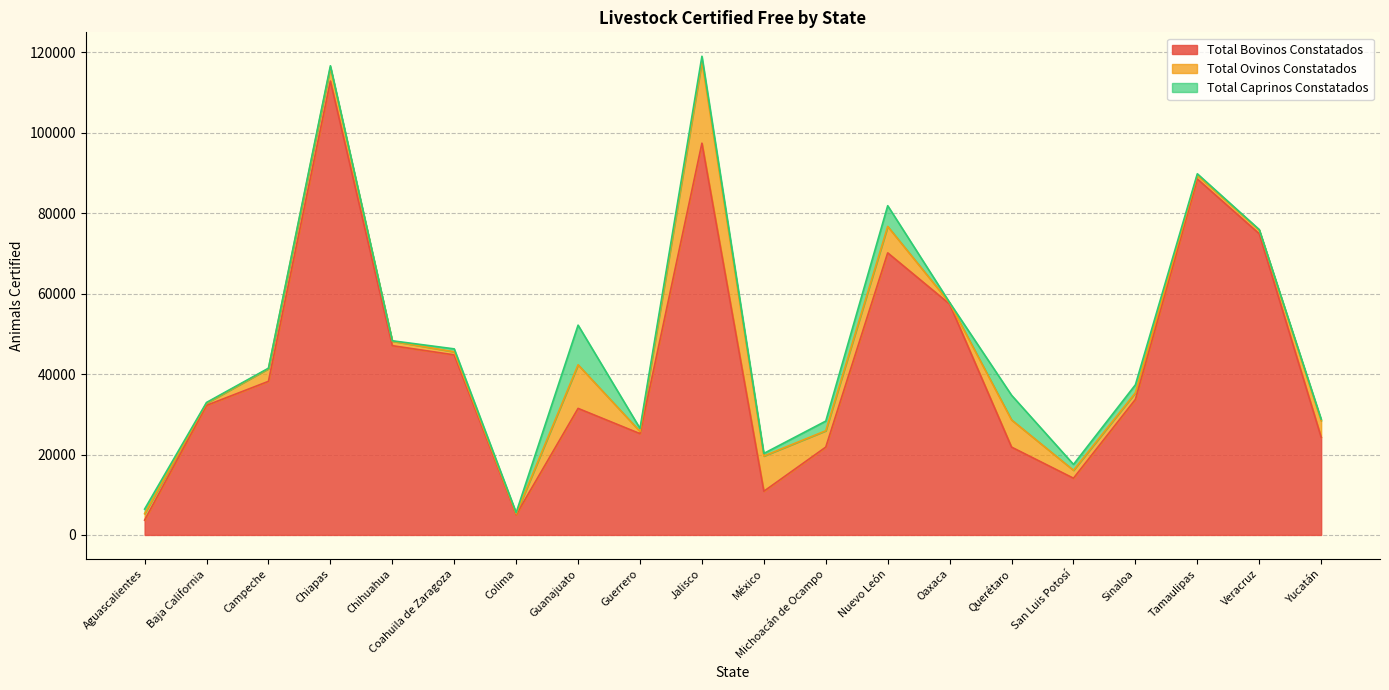

The value of Total Ovinos Constatados at Campeche is 2200. True or false?

False